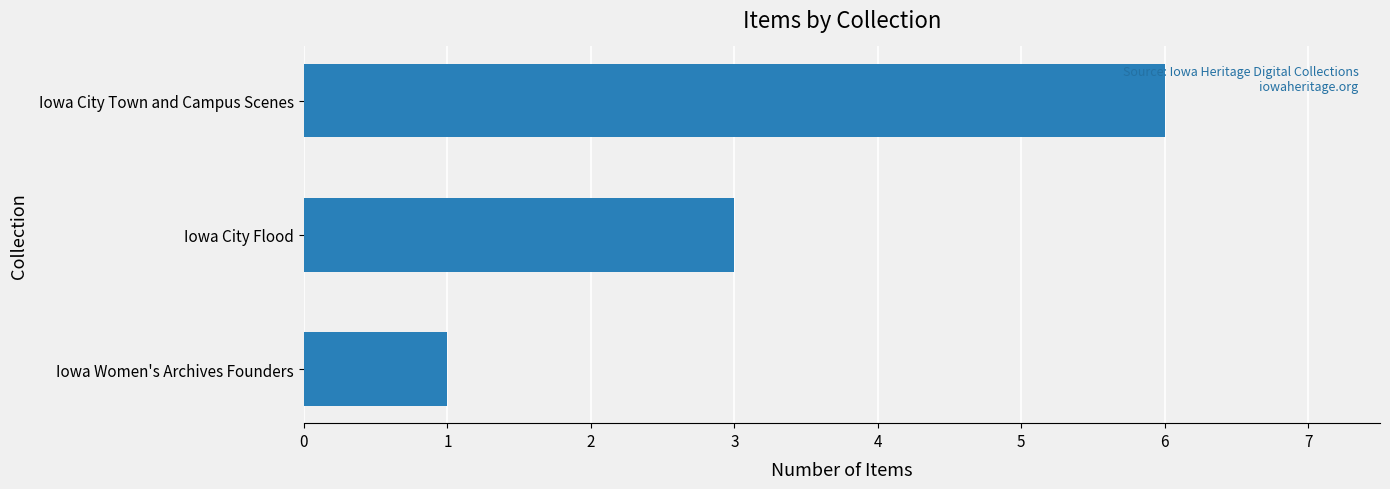

List the labels in order of value, smallest first.

Iowa Women's Archives Founders, Iowa City Flood, Iowa City Town and Campus Scenes